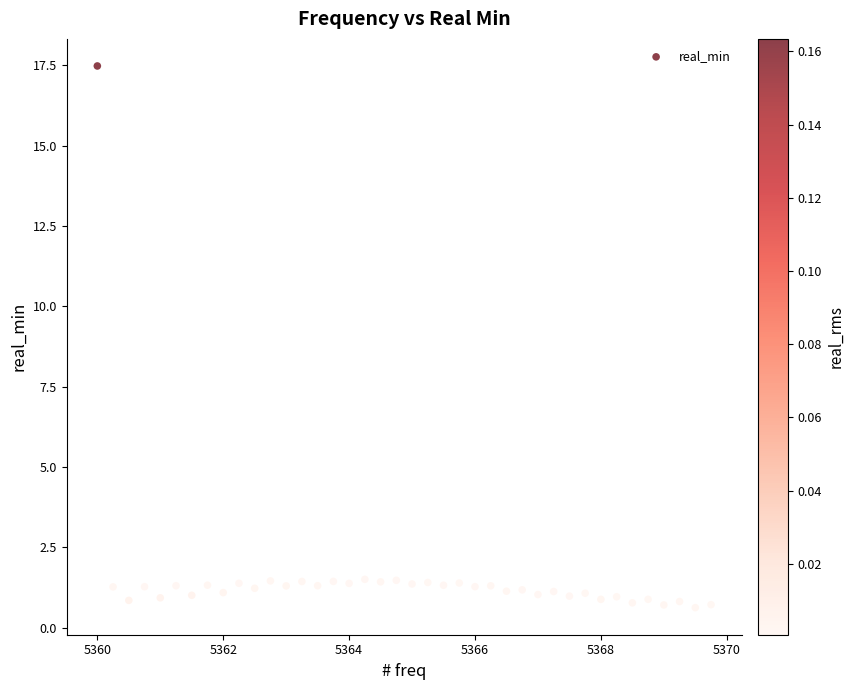

What is the range of X values (max minus min)?

9.8